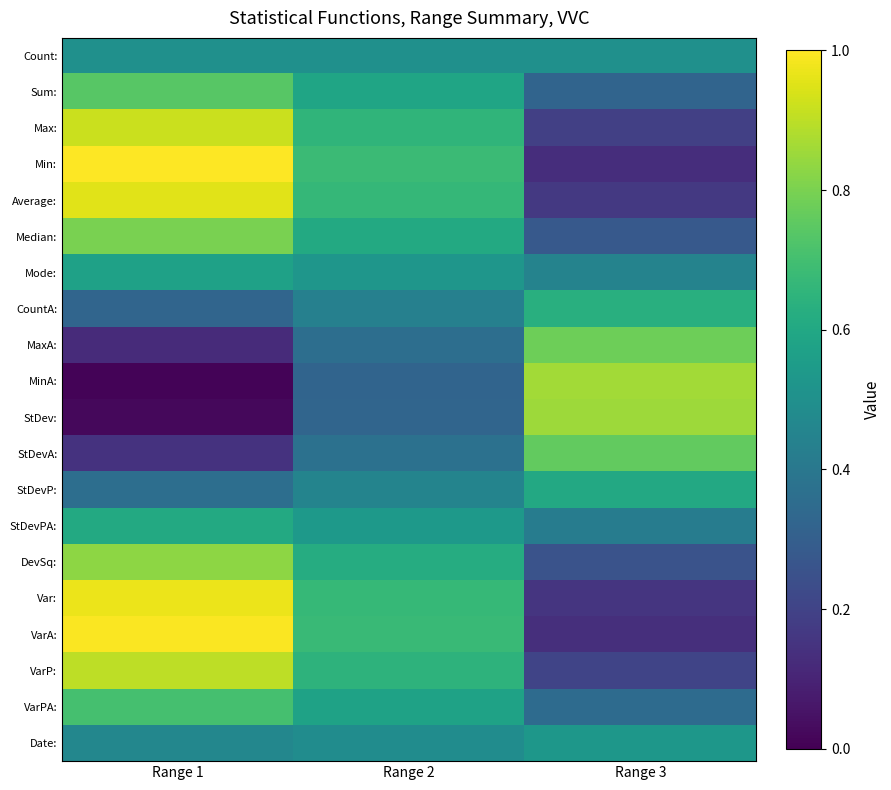

Reading left to right, transcribe all the data shown in this chart.

Count:: Range 1=0.5	Range 2=0.5	Range 3=0.5
Sum:: Range 1=0.7	Range 2=0.6	Range 3=0.3
Max:: Range 1=0.9	Range 2=0.7	Range 3=0.2
Min:: Range 1=1.0	Range 2=0.7	Range 3=0.1
Average:: Range 1=1.0	Range 2=0.7	Range 3=0.2
Median:: Range 1=0.8	Range 2=0.6	Range 3=0.3
Mode:: Range 1=0.6	Range 2=0.5	Range 3=0.4
CountA:: Range 1=0.3	Range 2=0.4	Range 3=0.6
MaxA:: Range 1=0.1	Range 2=0.4	Range 3=0.8
MinA:: Range 1=0.0	Range 2=0.3	Range 3=0.9
StDev:: Range 1=0.0	Range 2=0.3	Range 3=0.9
StDevA:: Range 1=0.1	Range 2=0.4	Range 3=0.8
StDevP:: Range 1=0.4	Range 2=0.4	Range 3=0.6
StDevPA:: Range 1=0.6	Range 2=0.5	Range 3=0.4
DevSq:: Range 1=0.8	Range 2=0.6	Range 3=0.3
Var:: Range 1=1.0	Range 2=0.7	Range 3=0.2
VarA:: Range 1=1.0	Range 2=0.7	Range 3=0.1
VarP:: Range 1=0.9	Range 2=0.6	Range 3=0.2
VarPA:: Range 1=0.7	Range 2=0.6	Range 3=0.3
Date:: Range 1=0.5	Range 2=0.5	Range 3=0.5